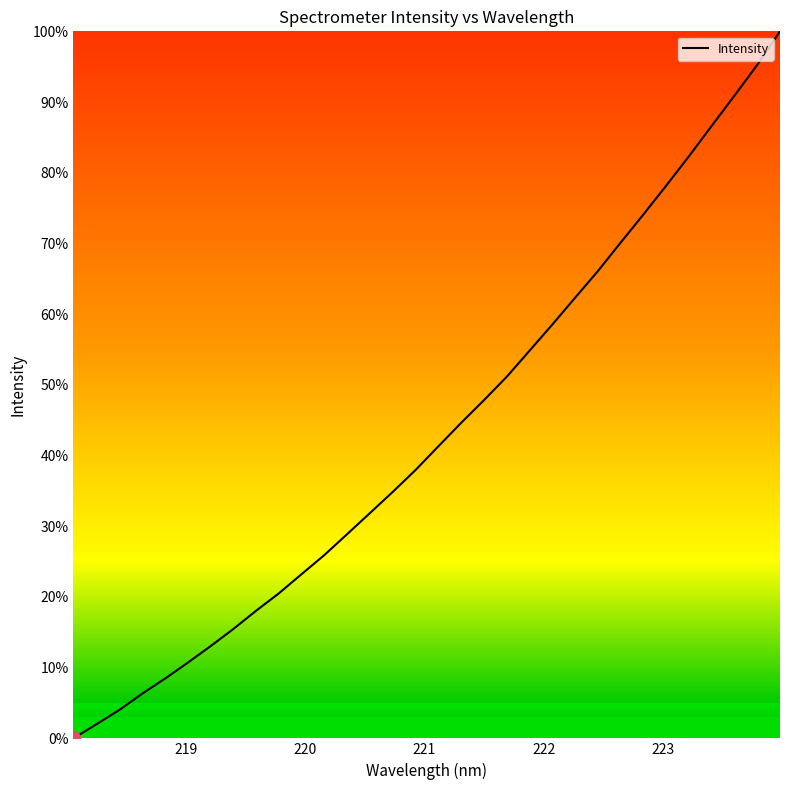

What is the difference between the maximum and minimum values?

100.0